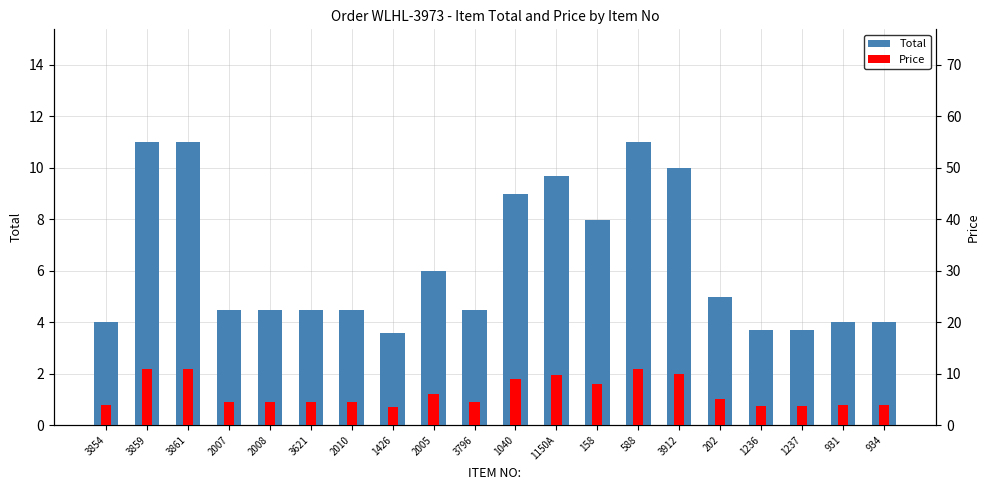

What is the smallest value displayed?

3.6